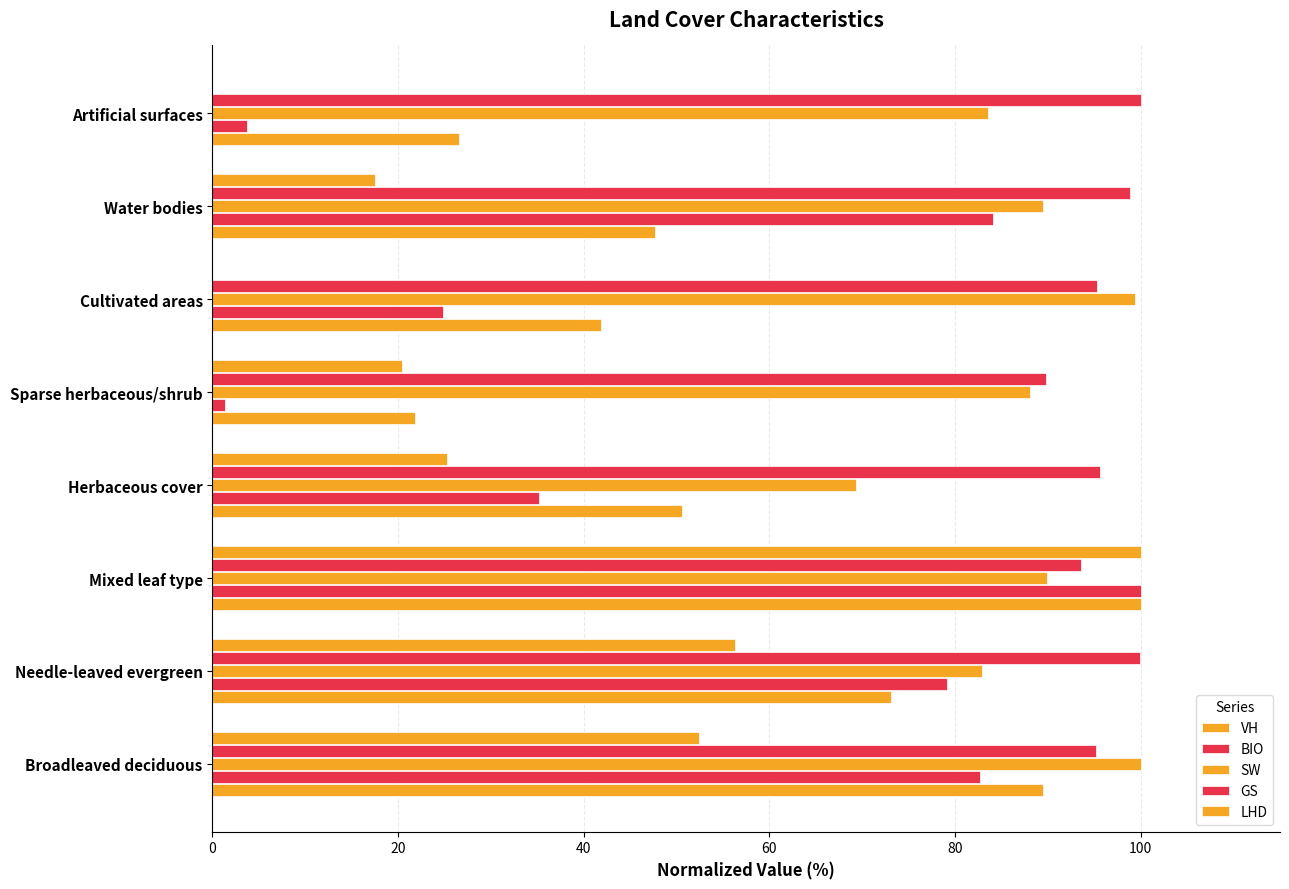

Count the number of categories in the chart.

8